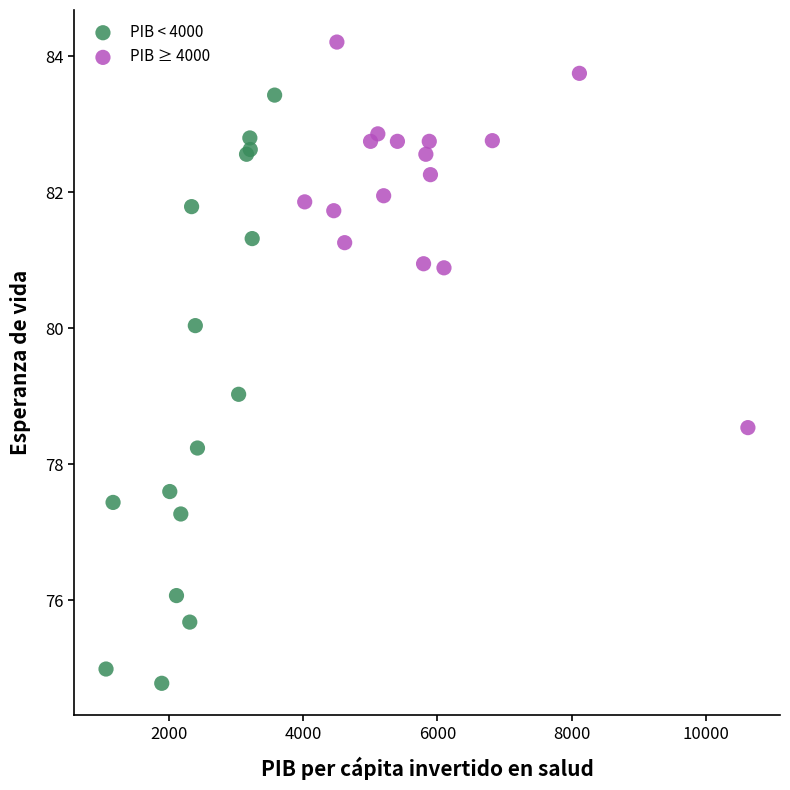

Which series has the widest spread of Y values?

PIB < 4000